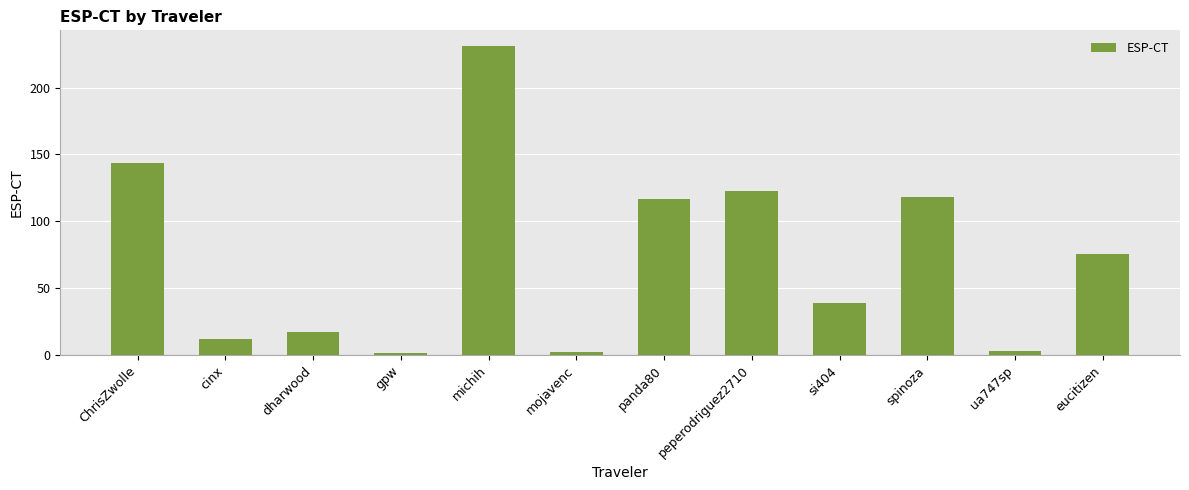

What value does the data have at ChrisZwolle?

143.9